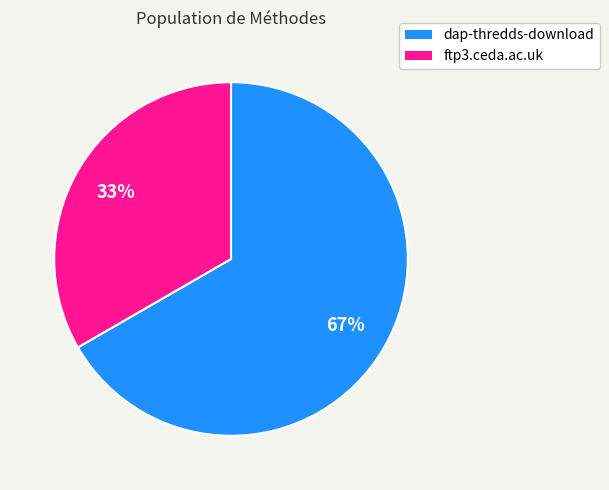

Which slice is the largest?

dap-thredds-download